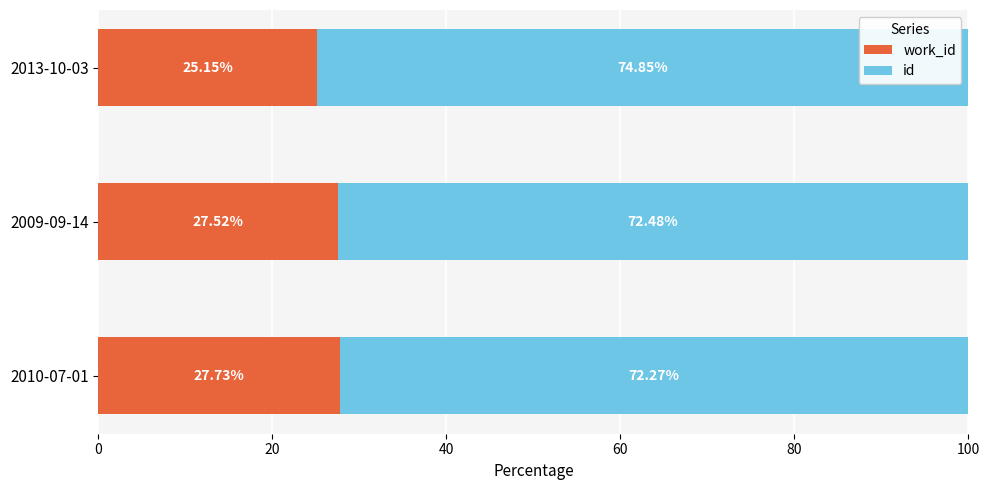

What is the total value across all series at 2010-07-01?

100.0